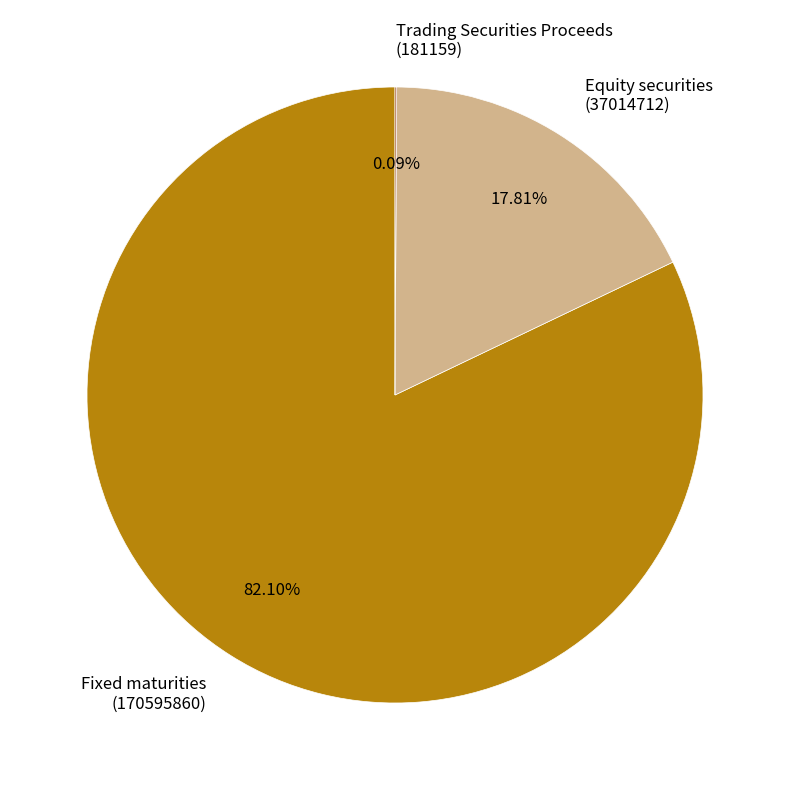

Is there any slice that represents more than half of the pie?

Yes